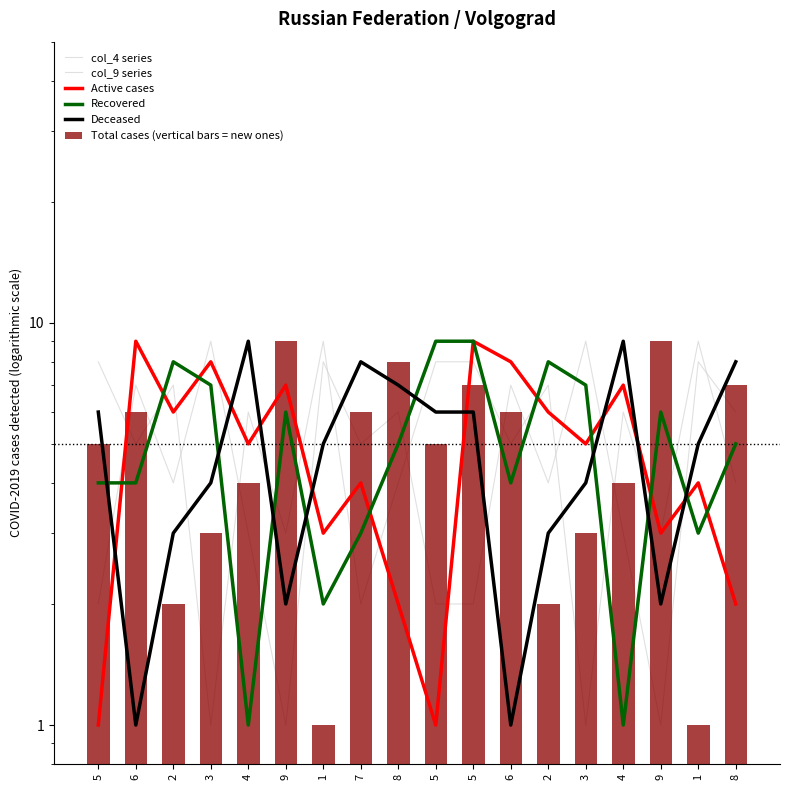

Which category has the highest value in the Recovered series?

5